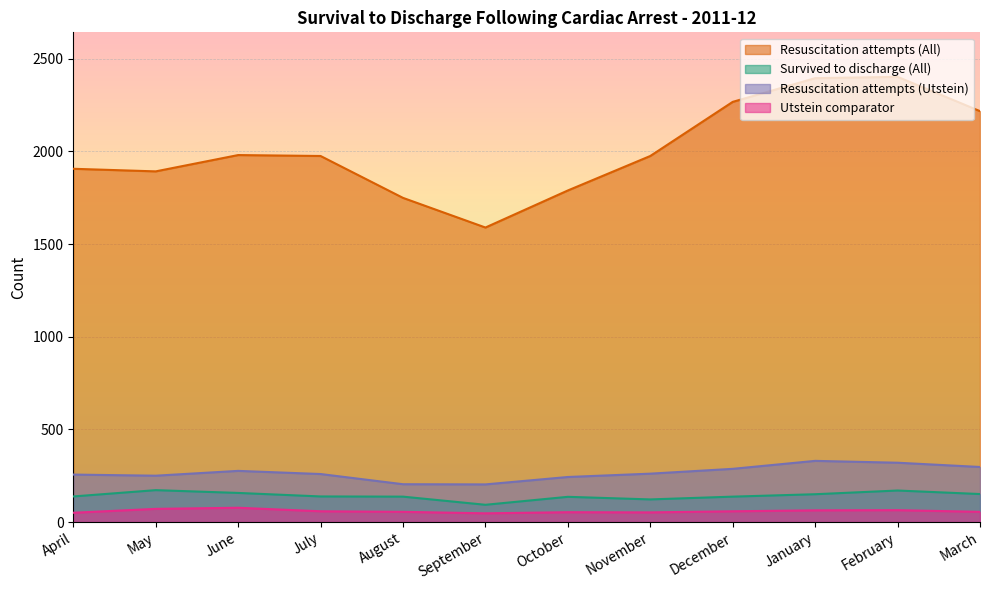

Where does the Survived to discharge (All) series first go above 138?

May